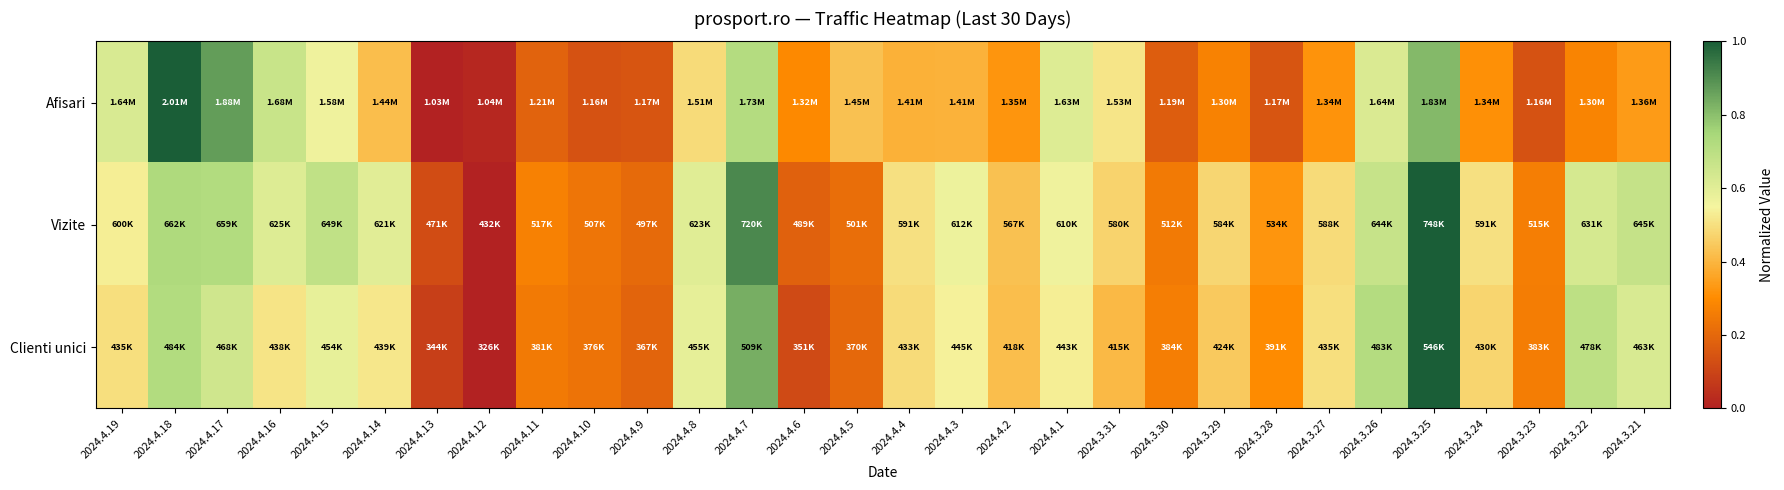

What is the total value across all series at 2024.4.5?

0.8